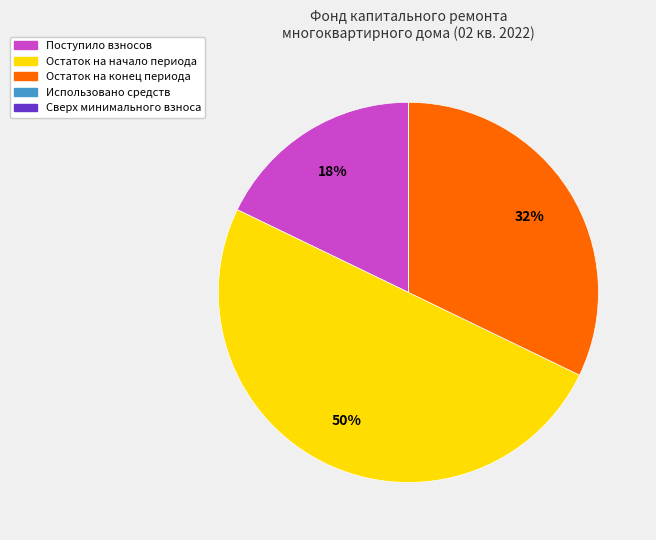

To the nearest percent, what is the difference between the largest and smallest slice percentages?

50%